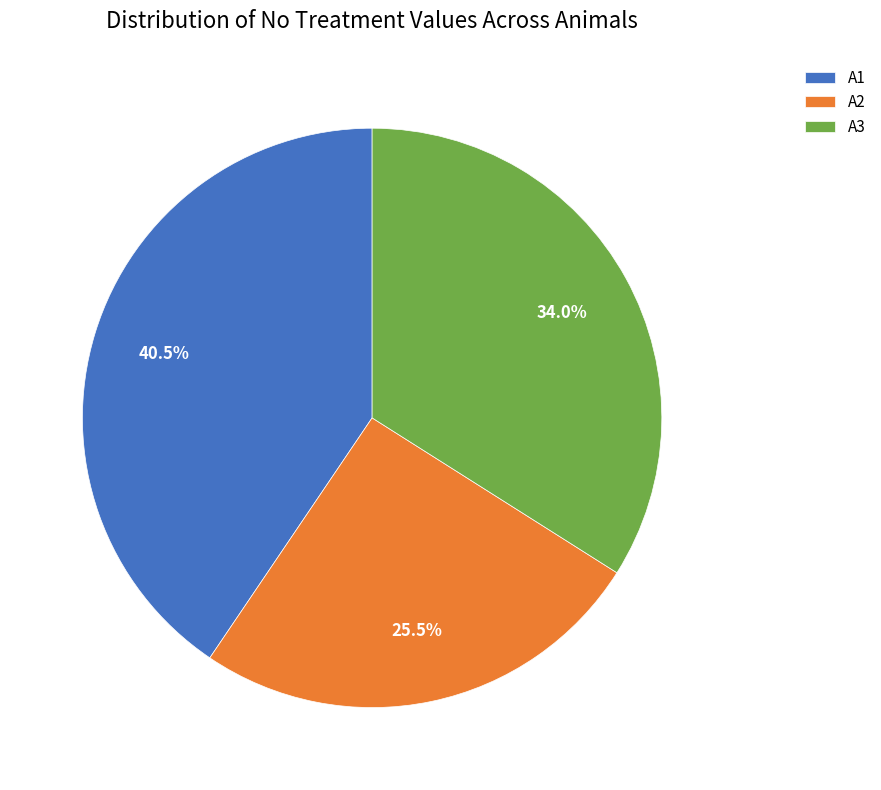

Is the sum of A2 and A3 greater than half?

Yes